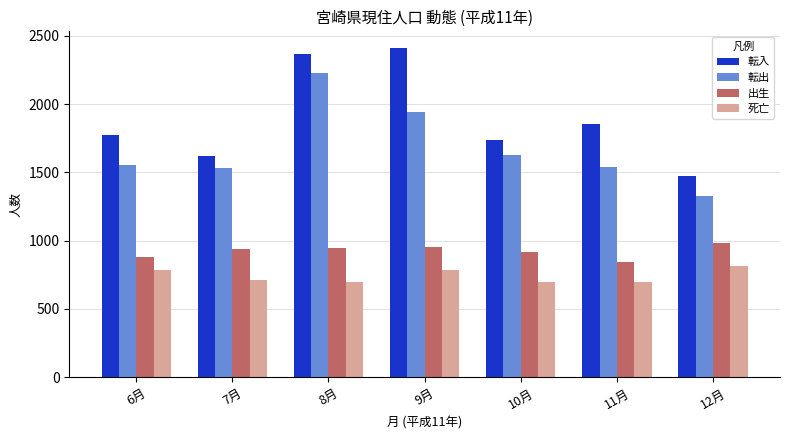

Which series has the largest total across all categories?

転入